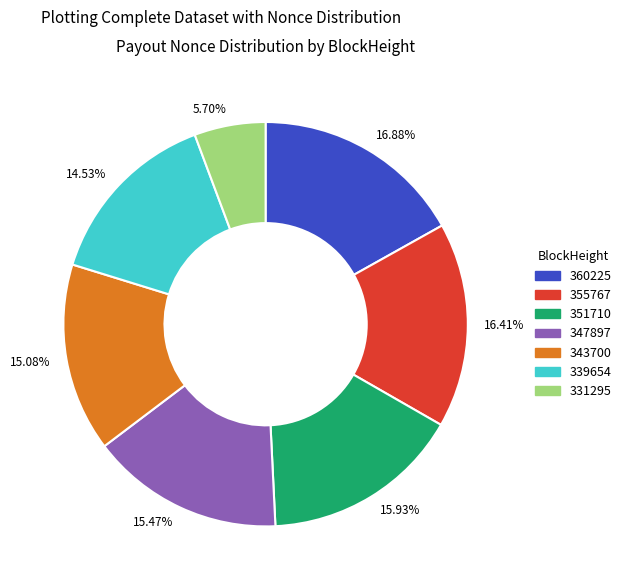

Which has a higher value, 16.88% or 15.47%?

16.88%